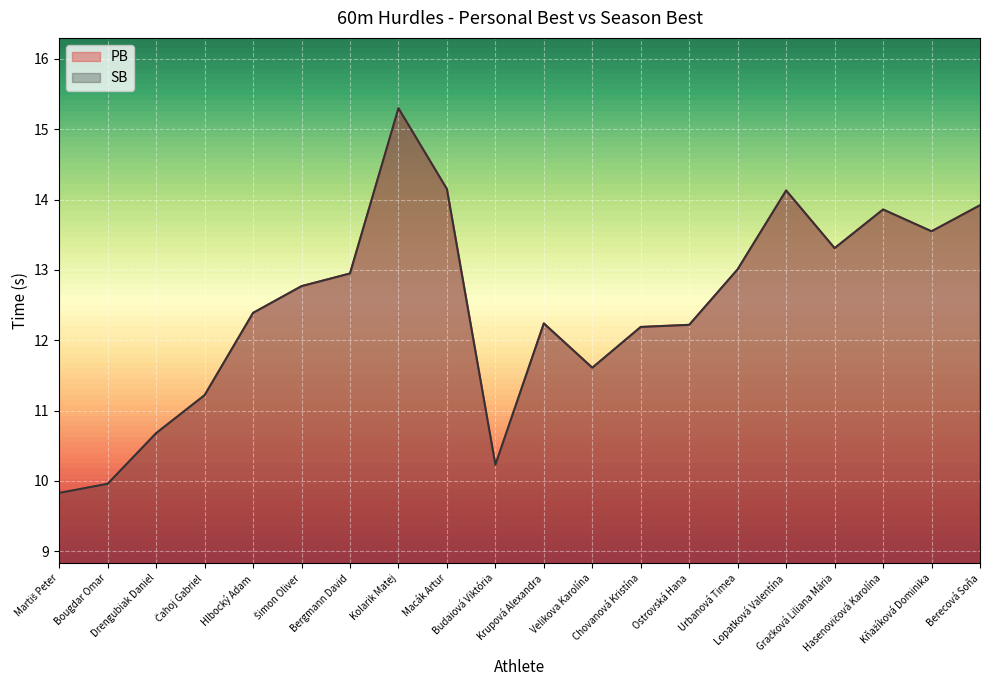

What position from the right is Bergmann David?

14